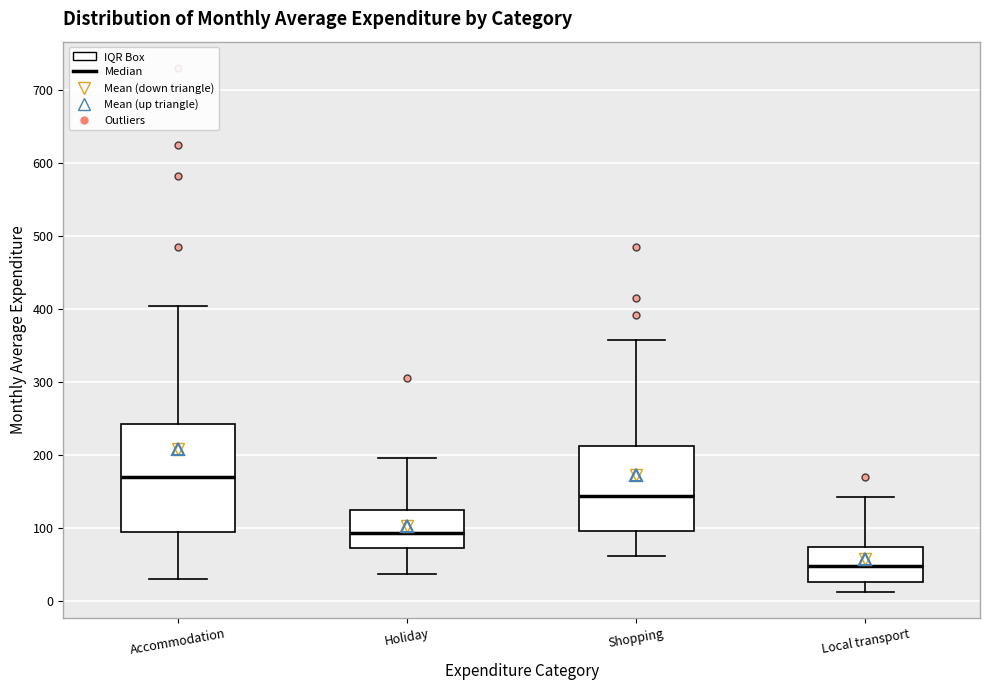

Reading left to right, read every box against the y-axis: the position of its median line, the range the box covers, and the ends of its whiskers. The values are not printed on the chart, so give them approximately, as read against the axis.

Accommodation: median 170, box 100 to 240, whiskers 30 to 400
Holiday: median 90, box 70 to 120, whiskers 40 to 200
Shopping: median 140, box 100 to 210, whiskers 60 to 360
Local transport: median 50, box 30 to 70, whiskers 10 to 140